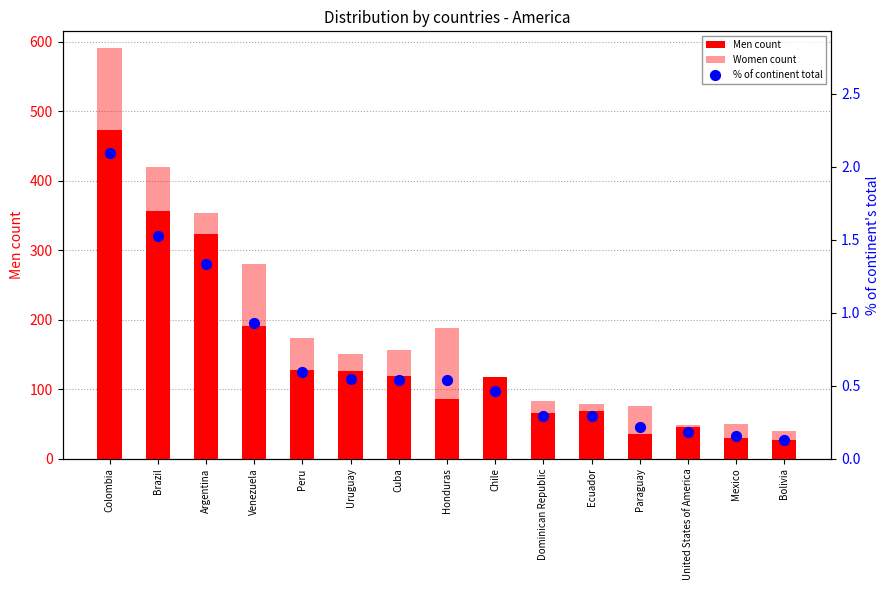

What are all the series names shown in the legend?

Men count, Women count, % of continent total